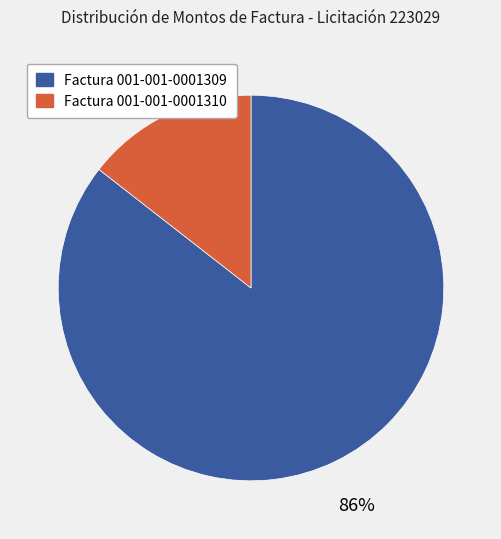

To the nearest percent, what is the combined percentage of Factura 001-001-0001310 and Factura 001-001-0001309?

100%